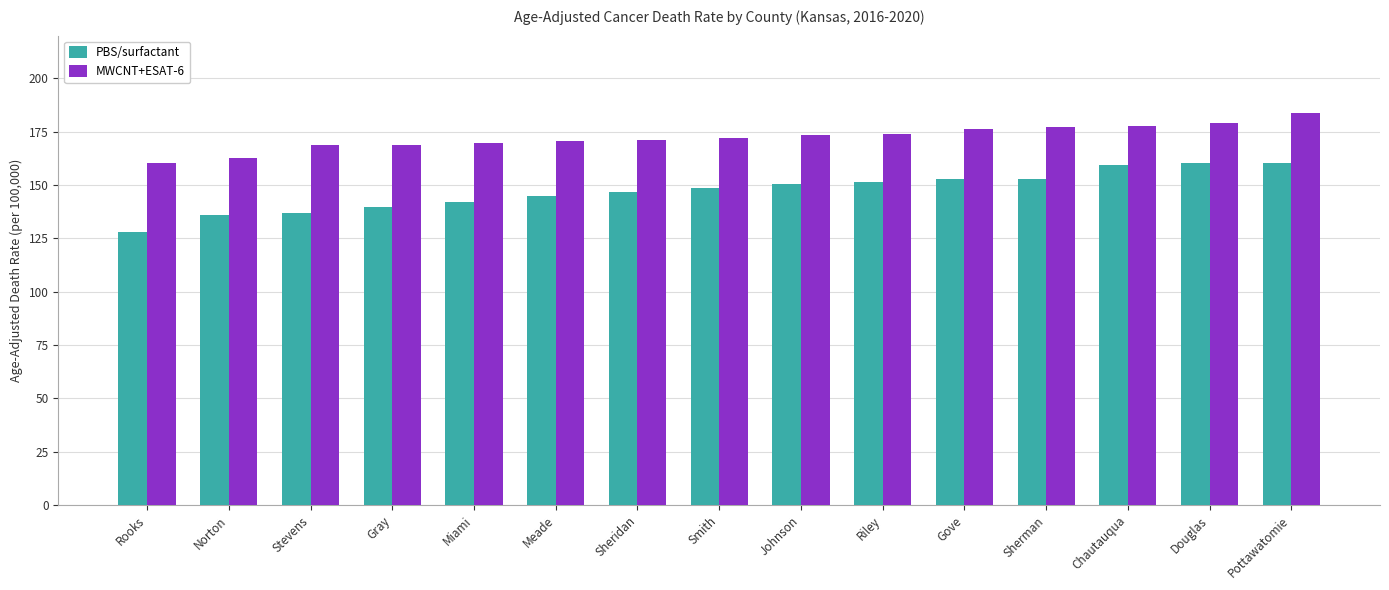

Rank the series at Miami from highest to lowest value.

MWCNT+ESAT-6, PBS/surfactant